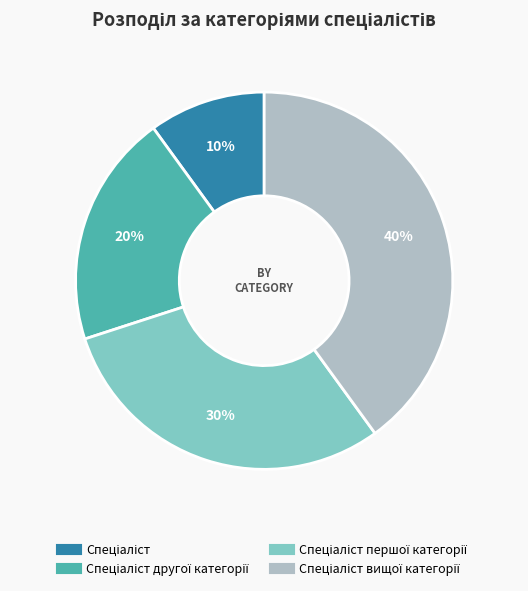

How many slices are in this pie chart?

4